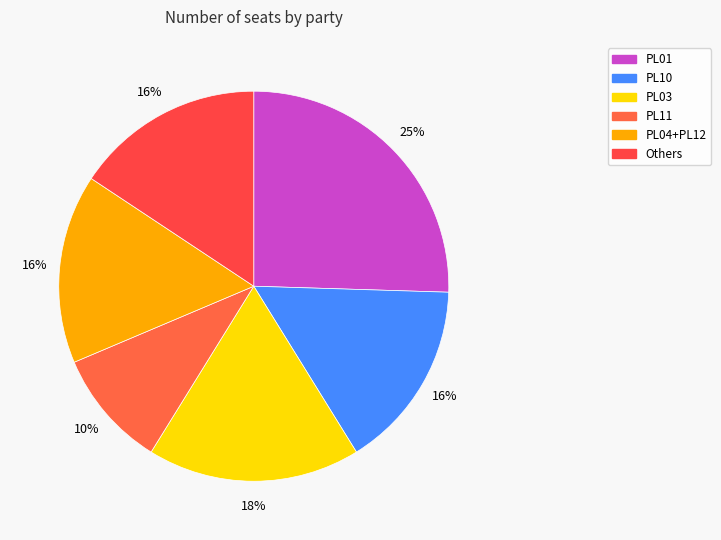

How many slices are in this pie chart?

6